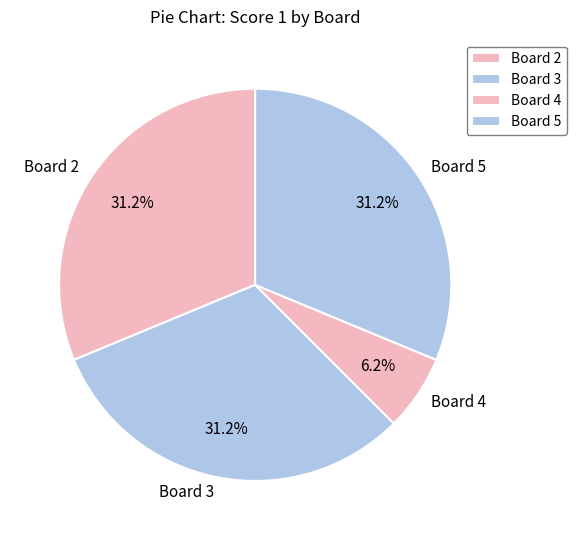

Is the sum of Board 2 and Board 3 greater than half?

Yes